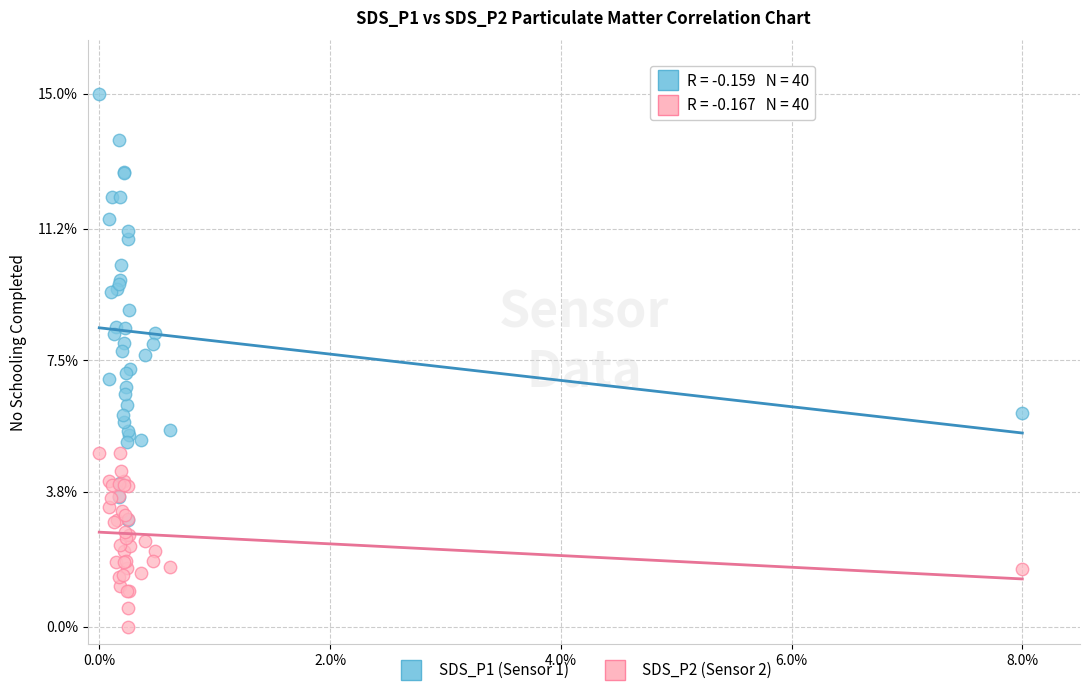

What are all the series names shown in the legend?

SDS_P1 (Sensor 1), SDS_P2 (Sensor 2)